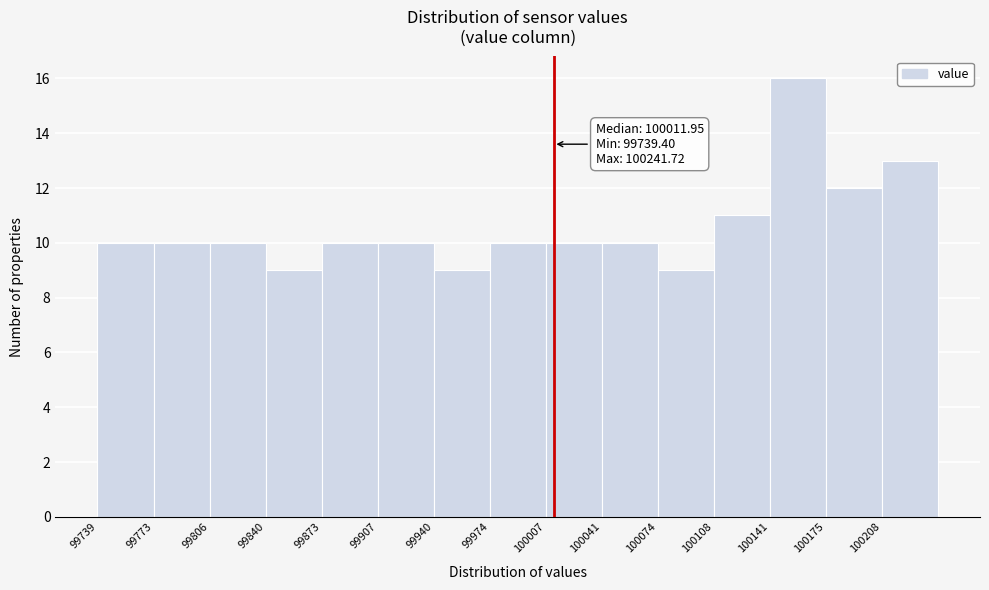

Which range on the x-axis has the tallest bar?

100140 to 100175